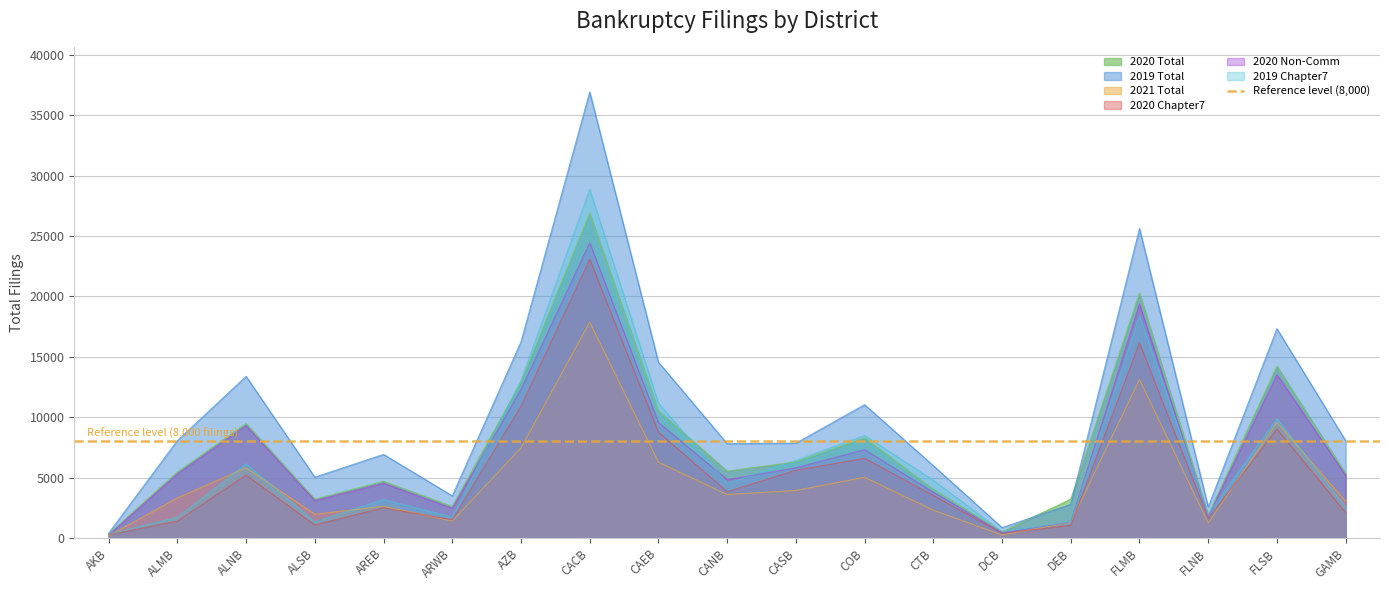

True or false: 2019 Total and 2021 Total intersect in this chart.

False